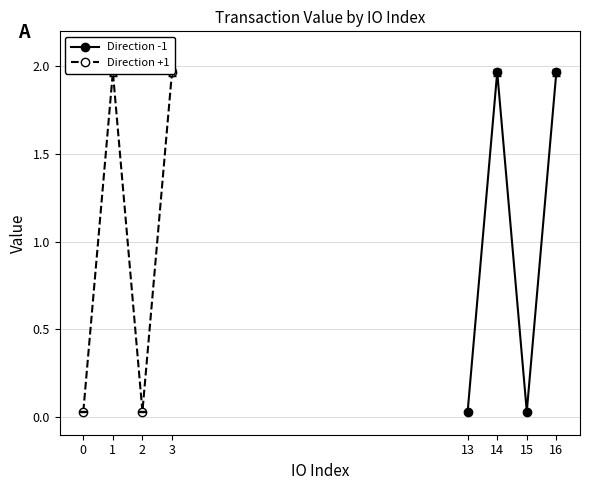

How many data points in Direction -1 are less than 1?

2